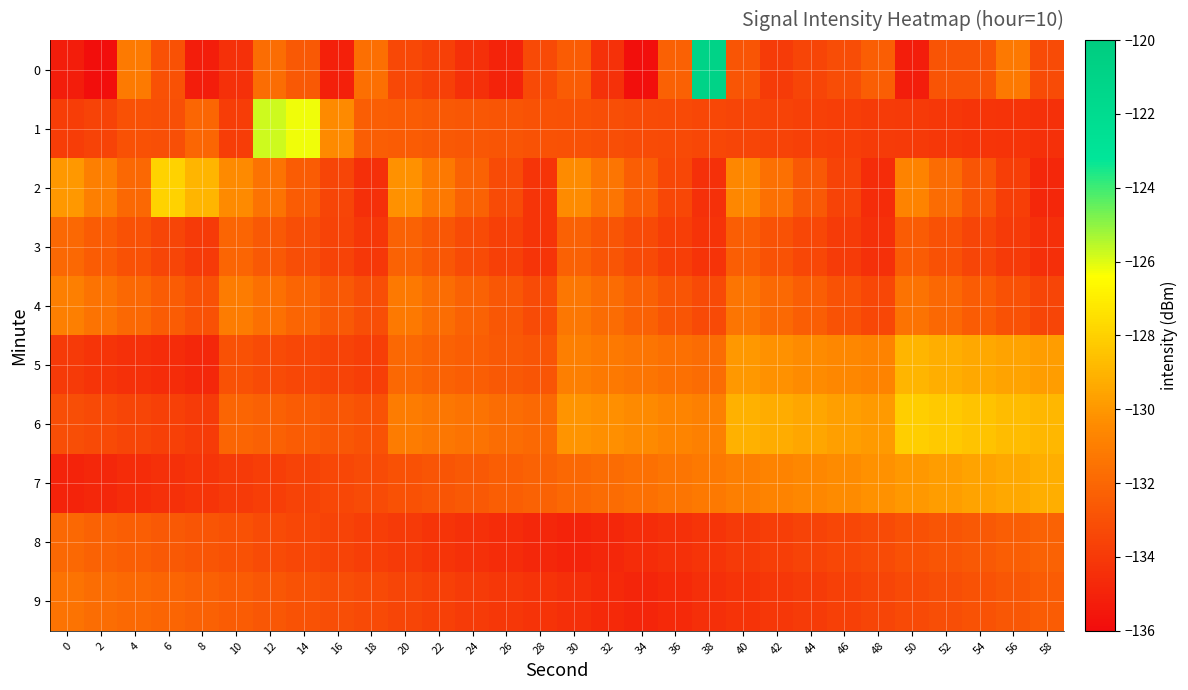

Reading left to right, list all the values displayed in this chart.

0: 0=-135.2	2=-135.9	4=-131.1	6=-133.0	8=-135.2	10=-134.4	12=-131.7	14=-132.6	16=-135.1	18=-131.7	20=-133.3	22=-133.7	24=-134.4	26=-135.0	28=-133.3	30=-132.5	32=-134.4	34=-135.8	36=-132.3	38=-120.9	40=-132.8	42=-133.9	44=-133.4	46=-133.1	48=-132.4	50=-135.2	52=-132.8	54=-132.8	56=-131.2	58=-133.2
1: 0=-133.8	2=-133.6	4=-133.0	6=-133.0	8=-132.0	10=-133.8	12=-125.8	14=-126.2	16=-130.5	18=-132.4	20=-132.5	22=-132.6	24=-132.7	26=-132.8	28=-132.9	30=-133.0	32=-133.1	34=-133.2	36=-133.3	38=-133.4	40=-133.5	42=-133.6	44=-133.7	46=-133.8	48=-133.9	50=-134.0	52=-134.1	54=-134.2	56=-134.3	58=-134.4
2: 0=-130.0	2=-131.0	4=-132.0	6=-128.0	8=-129.0	10=-130.5	12=-131.5	14=-132.5	16=-133.5	18=-134.5	20=-130.2	22=-131.2	24=-132.2	26=-133.2	28=-134.2	30=-130.4	32=-131.4	34=-132.4	36=-133.4	38=-134.4	40=-130.6	42=-131.6	44=-132.6	46=-133.6	48=-134.6	50=-130.8	52=-131.8	54=-132.8	56=-133.8	58=-134.8
3: 0=-132.0	2=-132.5	4=-133.0	6=-133.5	8=-134.0	10=-132.1	12=-132.6	14=-133.1	16=-133.6	18=-134.1	20=-132.2	22=-132.7	24=-133.2	26=-133.7	28=-134.2	30=-132.3	32=-132.8	34=-133.3	36=-133.8	38=-134.3	40=-132.4	42=-132.9	44=-133.4	46=-133.9	48=-134.4	50=-132.5	52=-133.0	54=-133.5	56=-134.0	58=-134.5
4: 0=-131.0	2=-131.5	4=-132.0	6=-132.5	8=-133.0	10=-131.1	12=-131.6	14=-132.1	16=-132.6	18=-133.1	20=-131.2	22=-131.7	24=-132.2	26=-132.7	28=-133.2	30=-131.3	32=-131.8	34=-132.3	36=-132.8	38=-133.3	40=-131.4	42=-131.9	44=-132.4	46=-132.9	48=-133.4	50=-131.5	52=-132.0	54=-132.5	56=-133.0	58=-133.5
5: 0=-134.0	2=-134.2	4=-134.4	6=-134.6	8=-134.8	10=-133.0	12=-133.2	14=-133.4	16=-133.6	18=-133.8	20=-132.0	22=-132.2	24=-132.4	26=-132.6	28=-132.8	30=-131.0	32=-131.2	34=-131.4	36=-131.6	38=-131.8	40=-130.0	42=-130.2	44=-130.4	46=-130.6	48=-130.8	50=-129.0	52=-129.2	54=-129.4	56=-129.6	58=-129.8
6: 0=-133.1	2=-133.3	4=-133.5	6=-133.7	8=-133.9	10=-132.1	12=-132.3	14=-132.5	16=-132.7	18=-132.9	20=-131.1	22=-131.3	24=-131.5	26=-131.7	28=-131.9	30=-130.1	32=-130.3	34=-130.5	36=-130.7	38=-130.9	40=-129.1	42=-129.3	44=-129.5	46=-129.7	48=-129.9	50=-128.1	52=-128.3	54=-128.5	56=-128.7	58=-128.9
7: 0=-135.0	2=-134.8	4=-134.6	6=-134.4	8=-134.2	10=-134.0	12=-133.8	14=-133.6	16=-133.4	18=-133.2	20=-133.0	22=-132.8	24=-132.6	26=-132.4	28=-132.2	30=-132.0	32=-131.8	34=-131.6	36=-131.4	38=-131.2	40=-131.0	42=-130.8	44=-130.6	46=-130.4	48=-130.2	50=-130.0	52=-129.8	54=-129.6	56=-129.4	58=-129.2
8: 0=-132.0	2=-132.2	4=-132.4	6=-132.6	8=-132.8	10=-133.0	12=-133.2	14=-133.4	16=-133.6	18=-133.8	20=-134.0	22=-134.2	24=-134.4	26=-134.6	28=-134.8	30=-135.0	32=-134.8	34=-134.6	36=-134.4	38=-134.2	40=-134.0	42=-133.8	44=-133.6	46=-133.4	48=-133.2	50=-133.0	52=-132.8	54=-132.6	56=-132.4	58=-132.2
9: 0=-131.5	2=-131.7	4=-131.9	6=-132.1	8=-132.3	10=-132.5	12=-132.7	14=-132.9	16=-133.1	18=-133.3	20=-133.5	22=-133.7	24=-133.9	26=-134.1	28=-134.3	30=-134.5	32=-134.7	34=-134.9	36=-134.7	38=-134.5	40=-134.3	42=-134.1	44=-133.9	46=-133.7	48=-133.5	50=-133.3	52=-133.1	54=-132.9	56=-132.7	58=-132.5